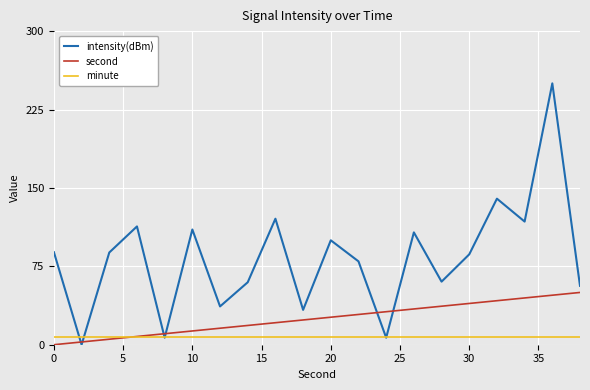

Rank the series by their maximum value, from highest to lowest.

intensity(dBm), second, minute